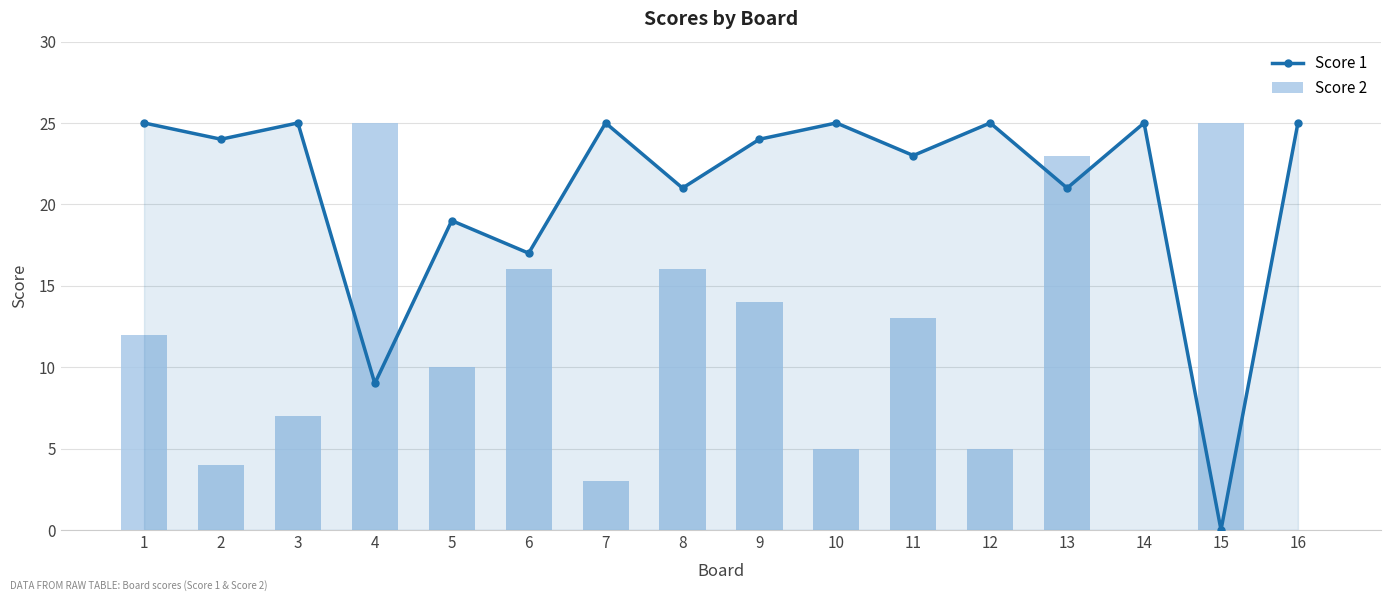

How many groups of bars are there?

16